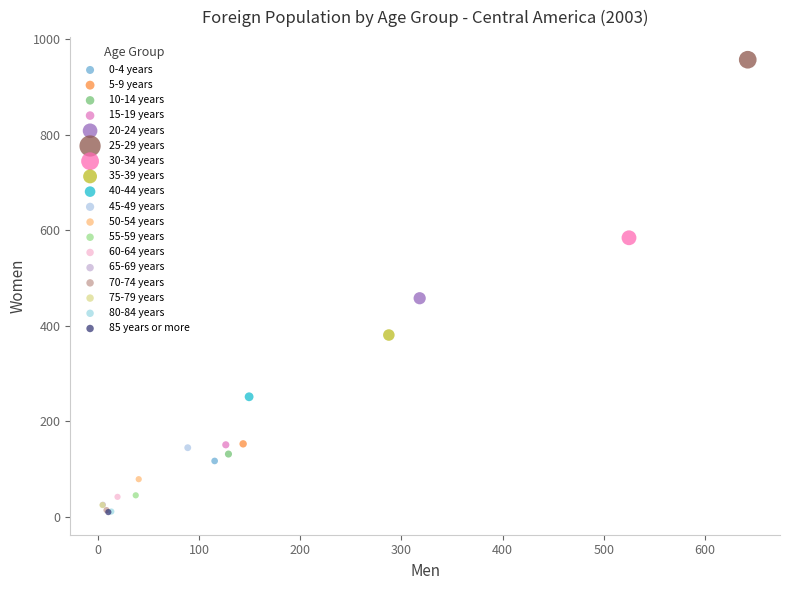

Which series reaches the maximum Y coordinate?

25-29 years